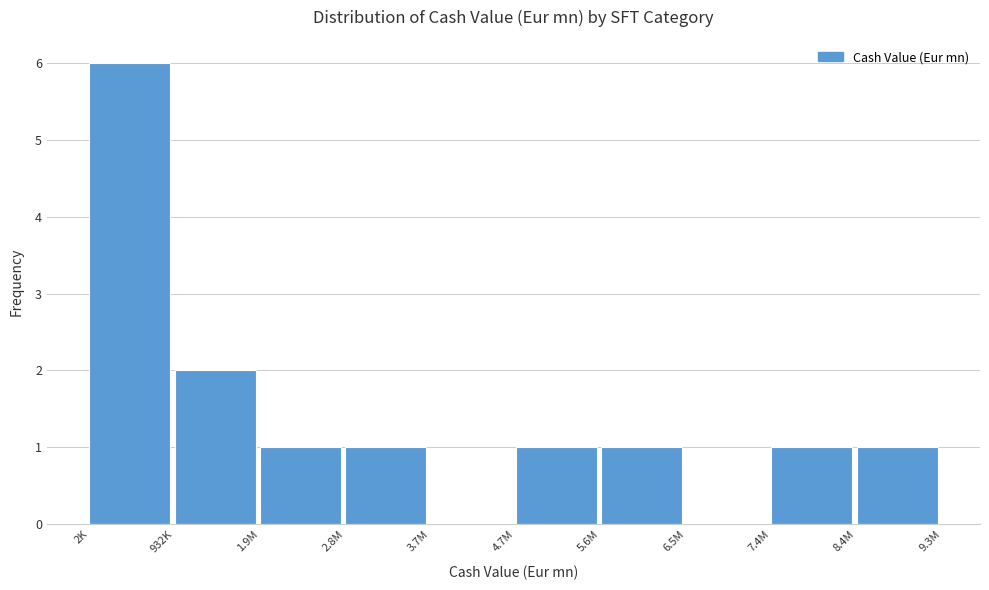

Reading left to right, transcribe all the data shown in this chart.

2K=6	932K=2	1.9M=1	2.8M=1	3.7M=0	4.7M=1	5.6M=1	6.5M=0	7.4M=1	8.4M=1